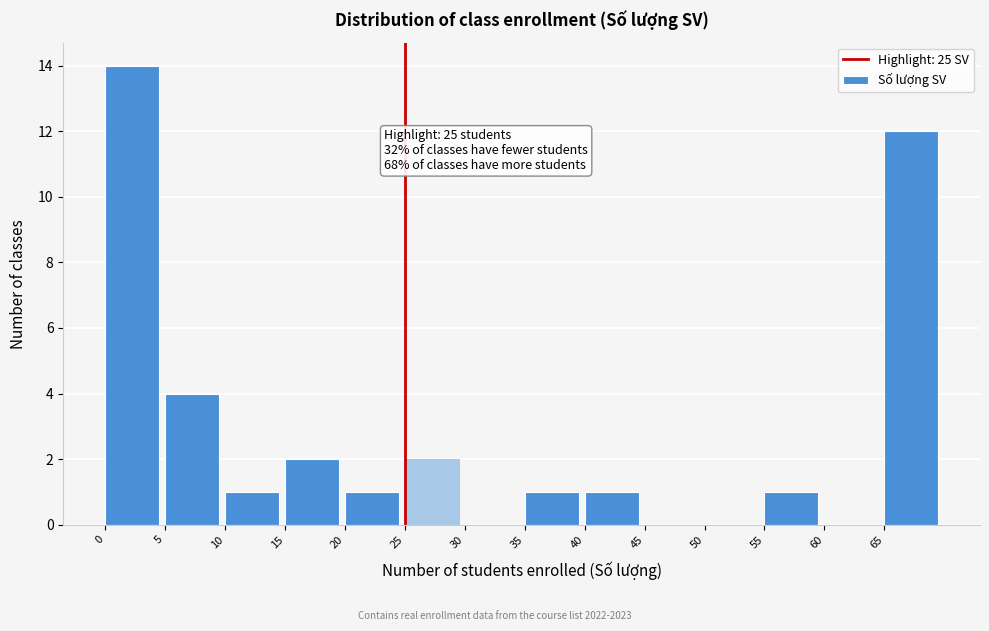

Which range on the x-axis has the tallest bar?

0 to 5